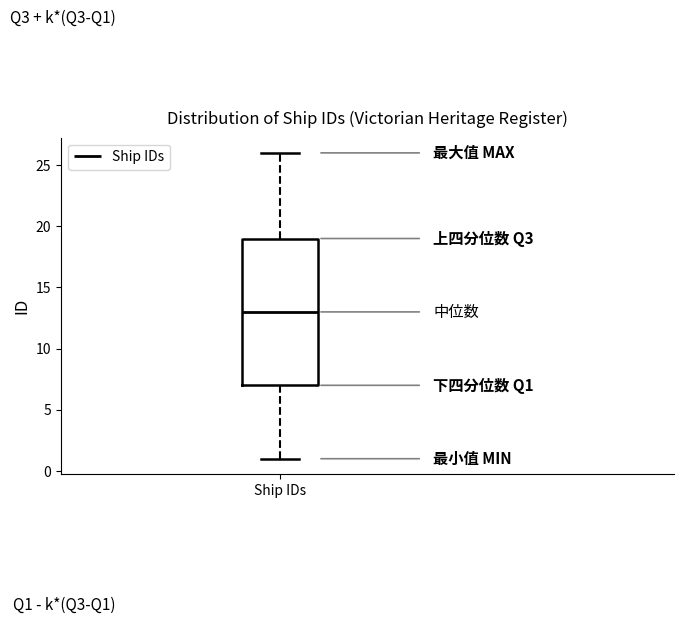

Where is the upper edge of the box for Ship IDs on the y-axis? The values are not printed on the chart, so give them approximately, as read against the axis.

19